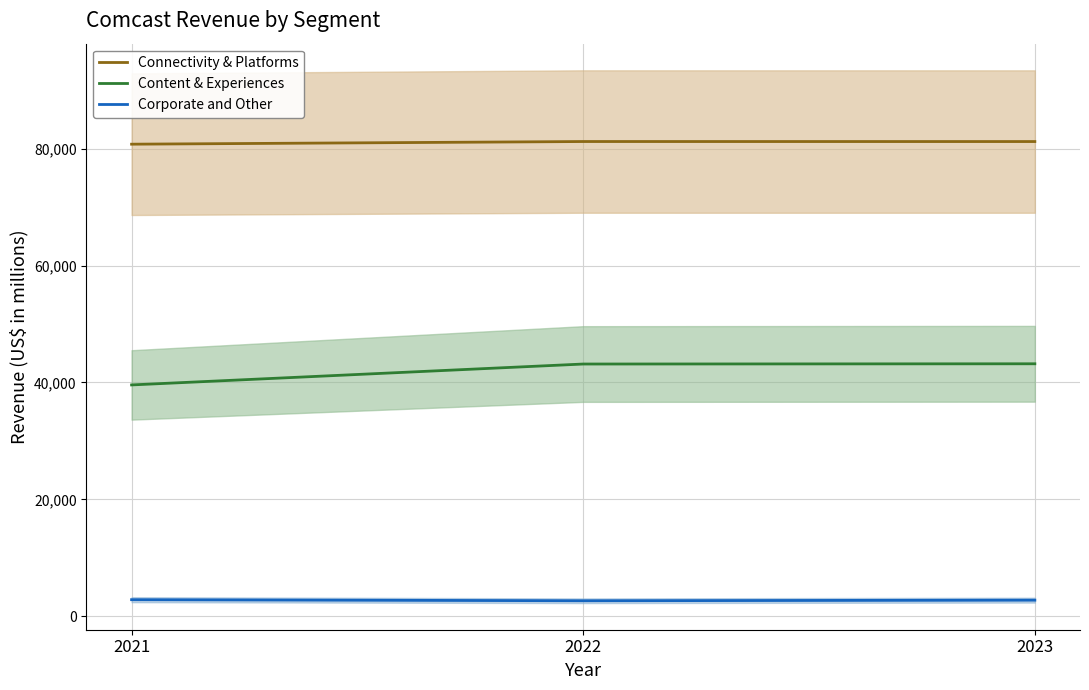

Rank the series by their average value, from highest to lowest.

Connectivity & Platforms, Content & Experiences, Corporate and Other